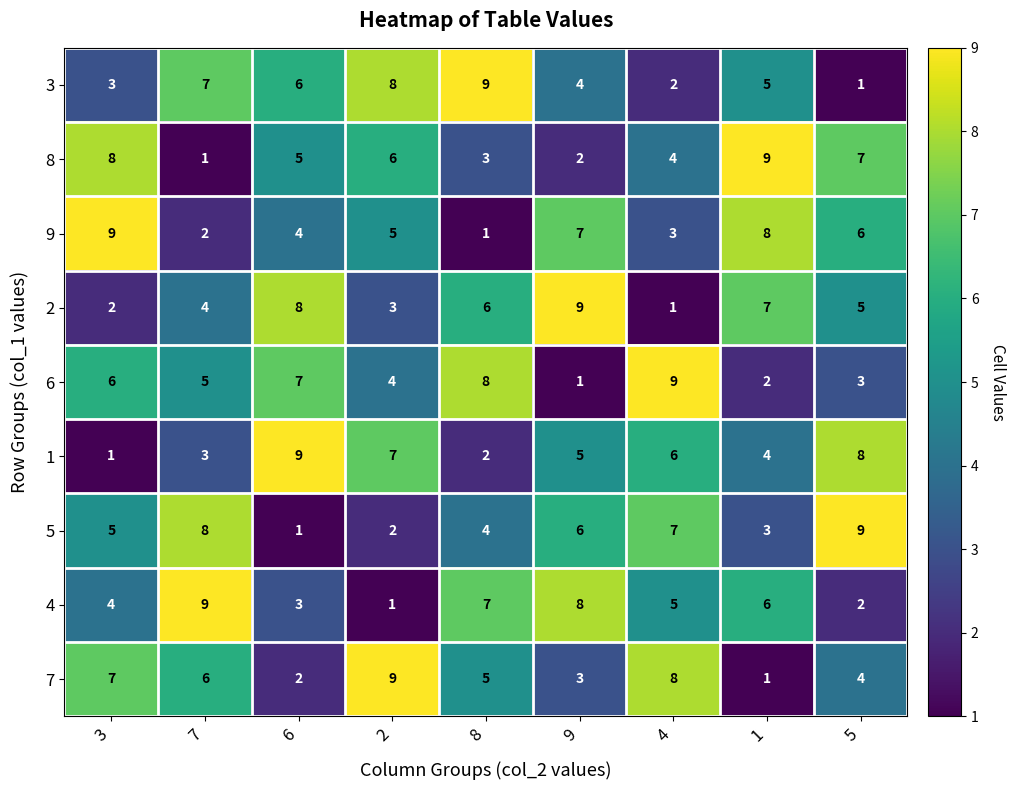

Which series changed the most between 7 and 5?

4